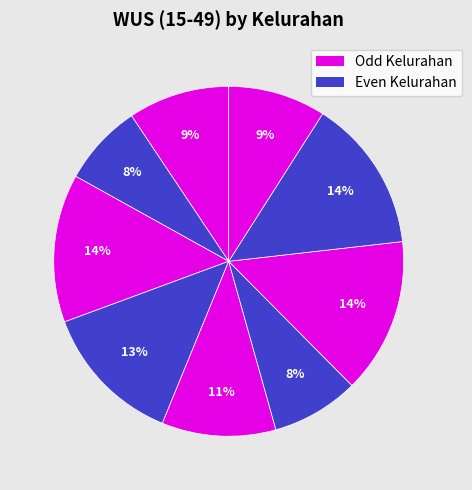

How many segments does this pie chart have?

9